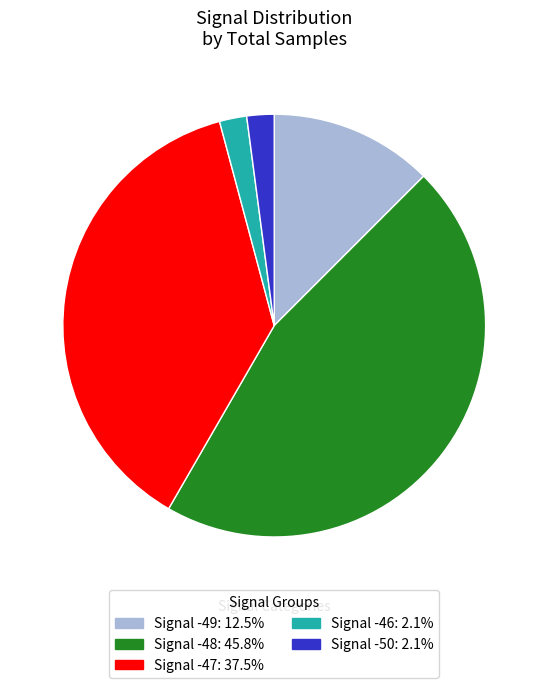

Is there a majority slice in this chart?

No